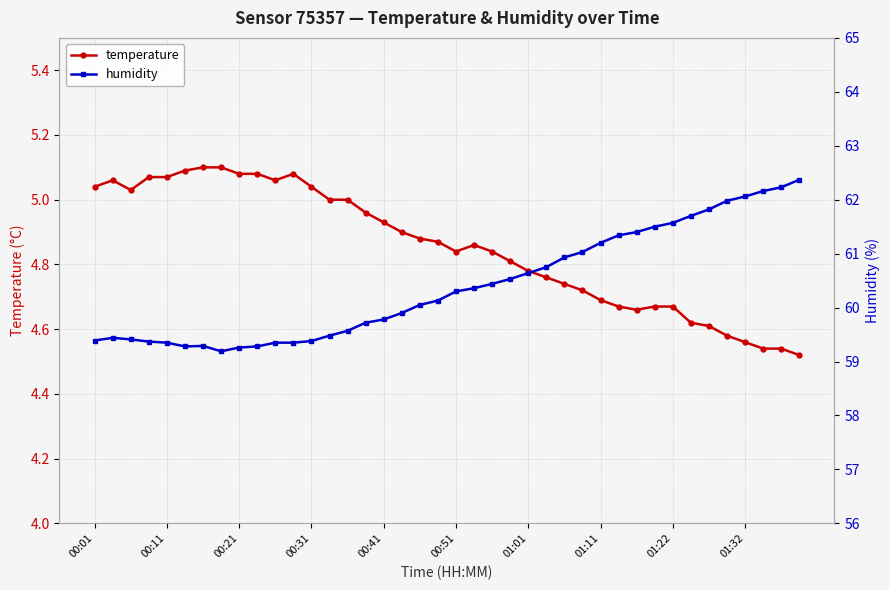

Is it true that humidity equals 102.1 at 11?

False